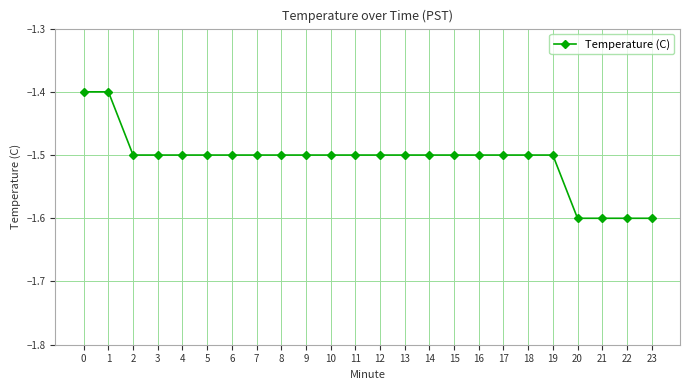

What is the minimum value shown in the chart?

-1.6